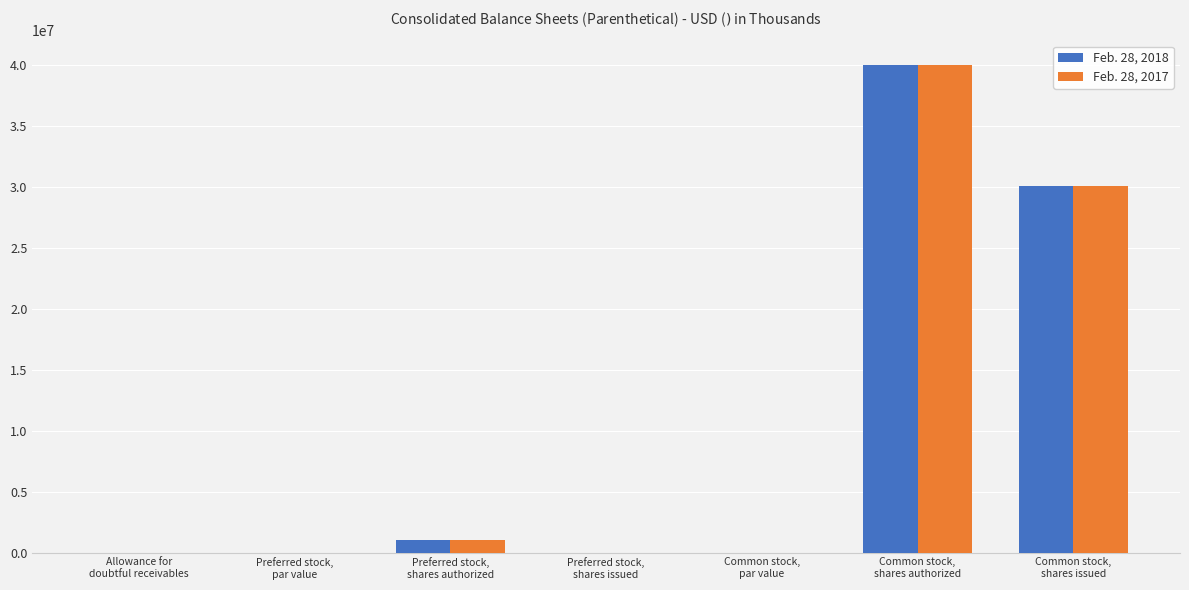

How many data points does each series have?

7